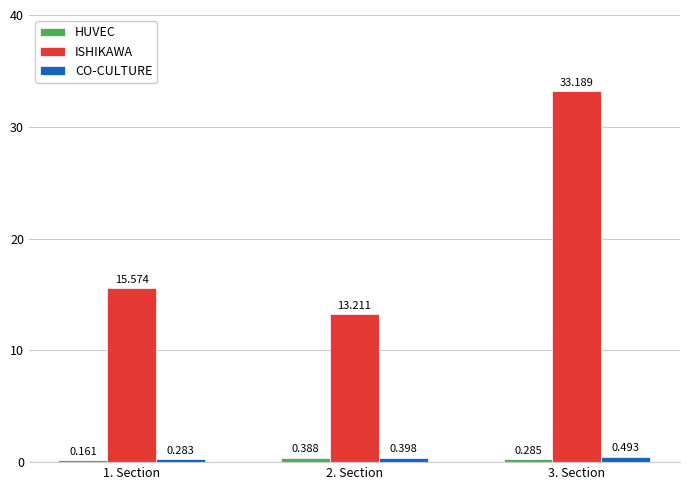

Is the value of ISHIKAWA at 1. Section greater than the value of CO-CULTURE at 2. Section?

Yes